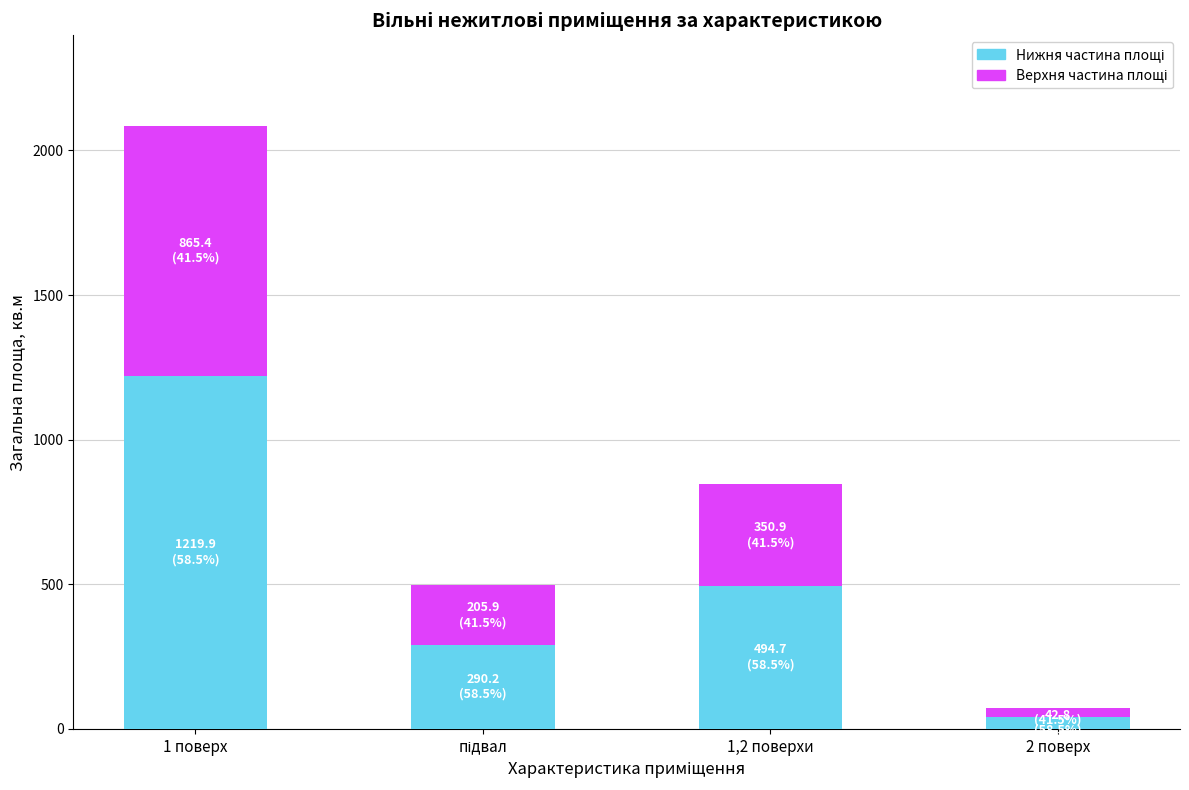

At which category is the sum across all series the highest?

1 поверх